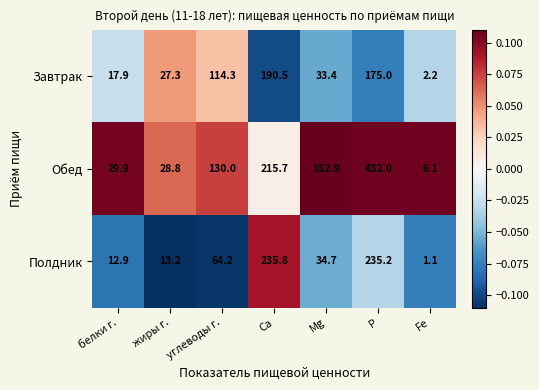

Which series has the largest total across all categories?

Обед